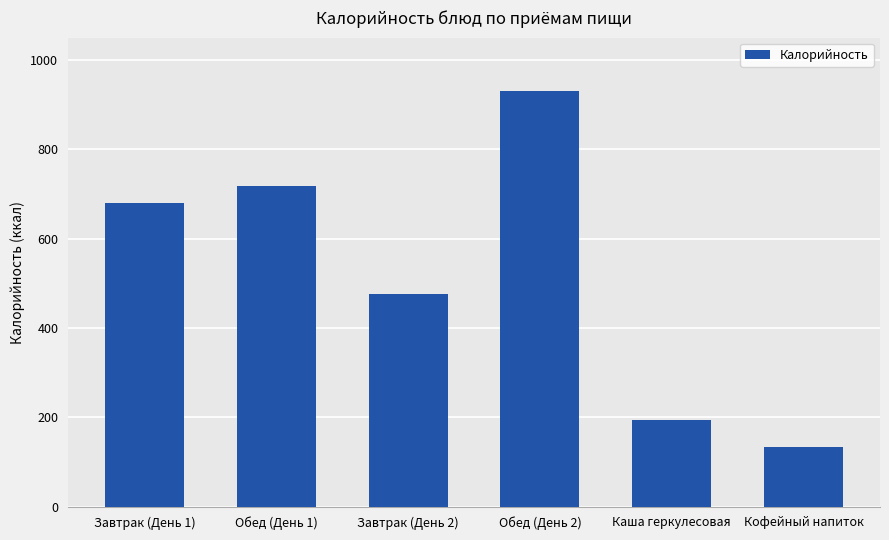

The value at Каша геркулесовая is 119.3. True or false?

False